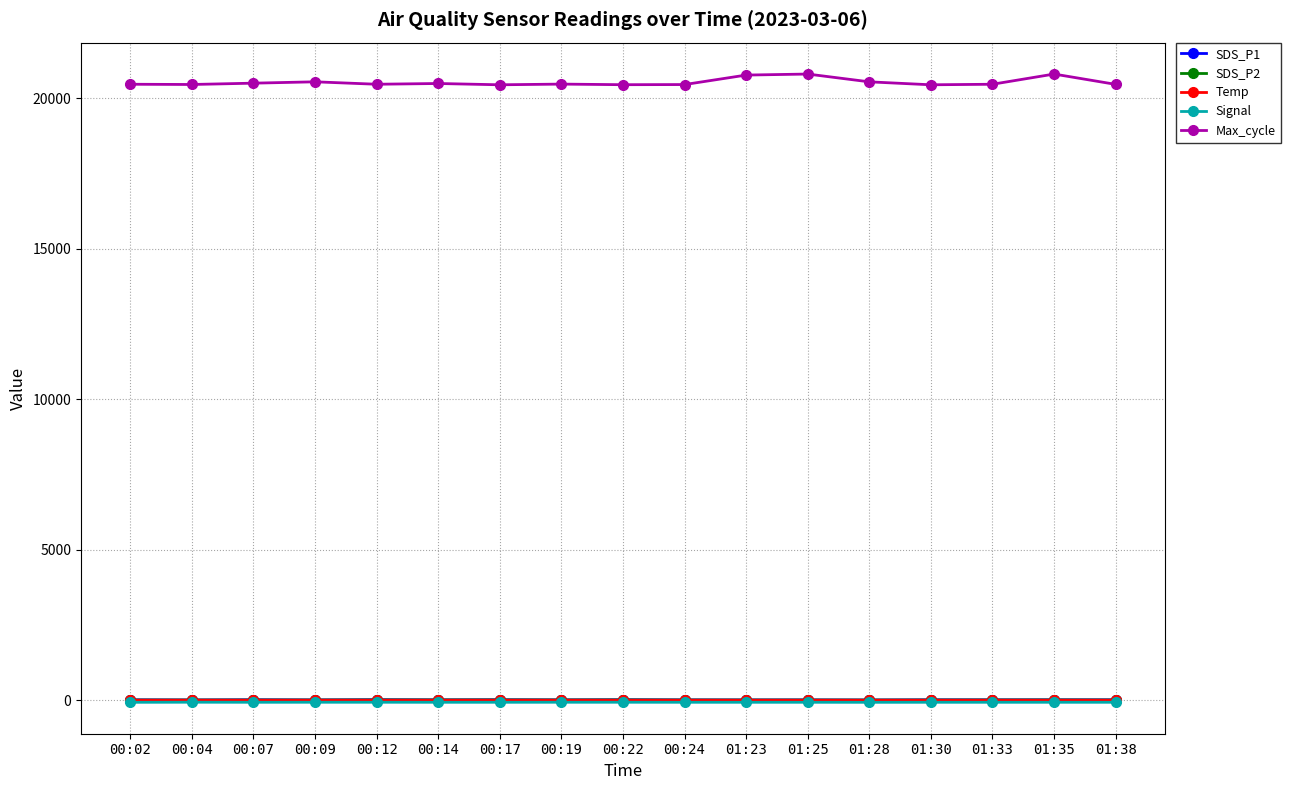

What is the label of the 4th point from the right?

01:30